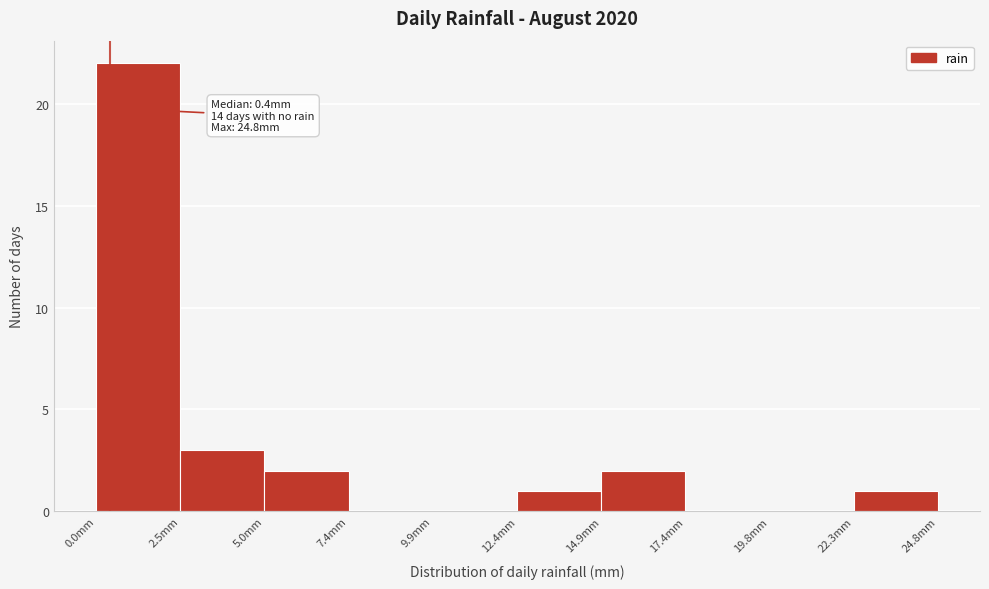

Which range on the x-axis has the tallest bar?

0.0 to 2.5